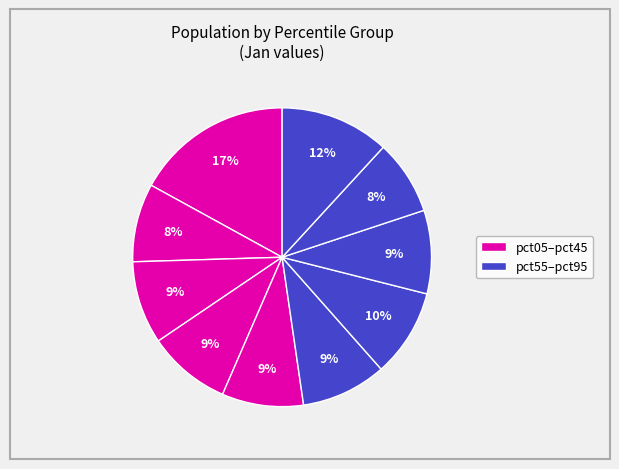

Rank the categories by value from lowest to highest.

pct85, pct15, pct45, pct25, pct35, pct75, pct55, pct65, pct95, pct05